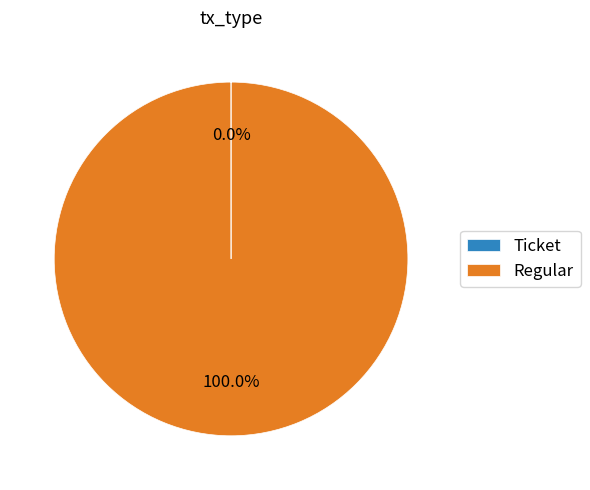

Is there a majority slice in this chart?

Yes